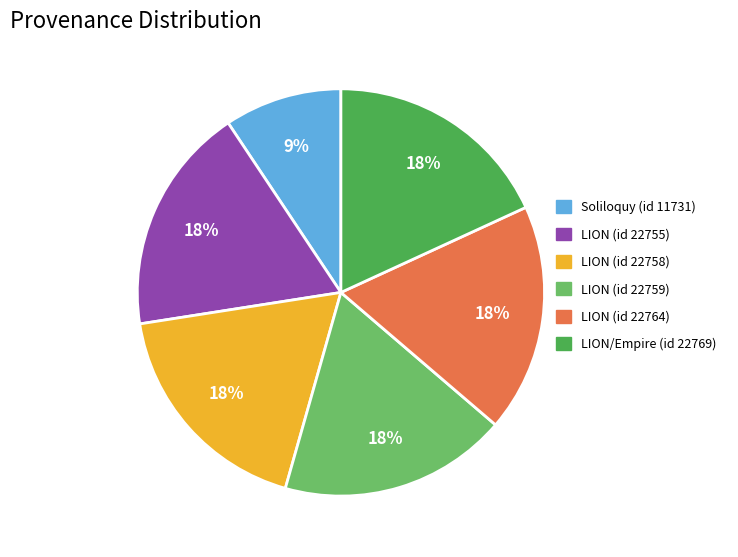

Do Soliloquy (id 11731) and LION (id 22755) together represent more than half of the pie?

No